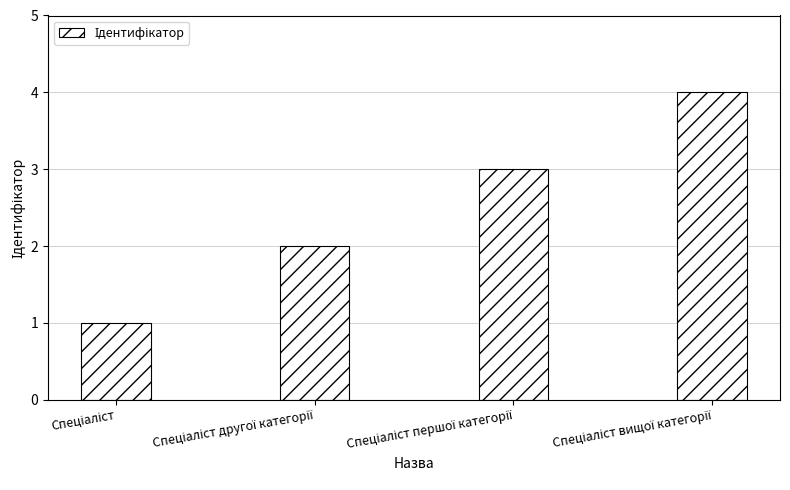

Count the number of categories in the chart.

4